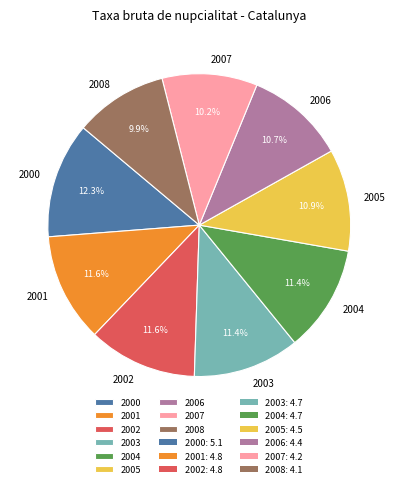

What is the largest slice in the pie chart?

2000